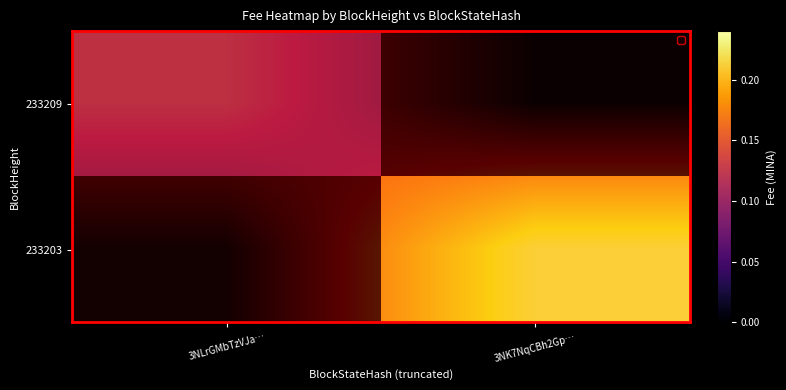

How many categories are shown in the chart?

2